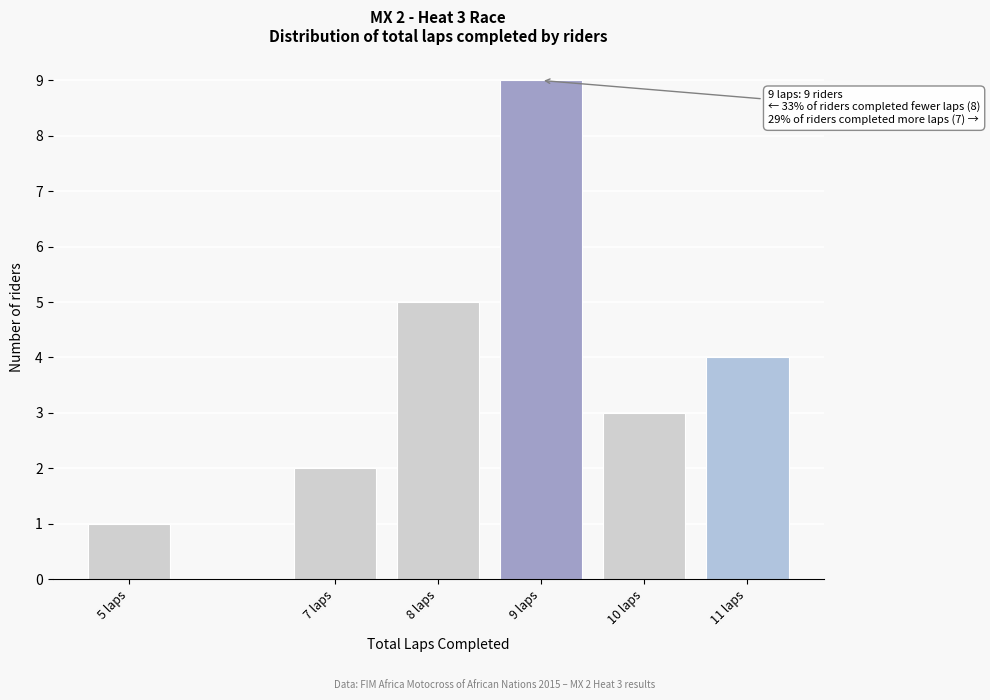

Reading left to right, extract all data points from this chart.

5 laps=1	7 laps=2	8 laps=5	9 laps=9	10 laps=3	11 laps=4